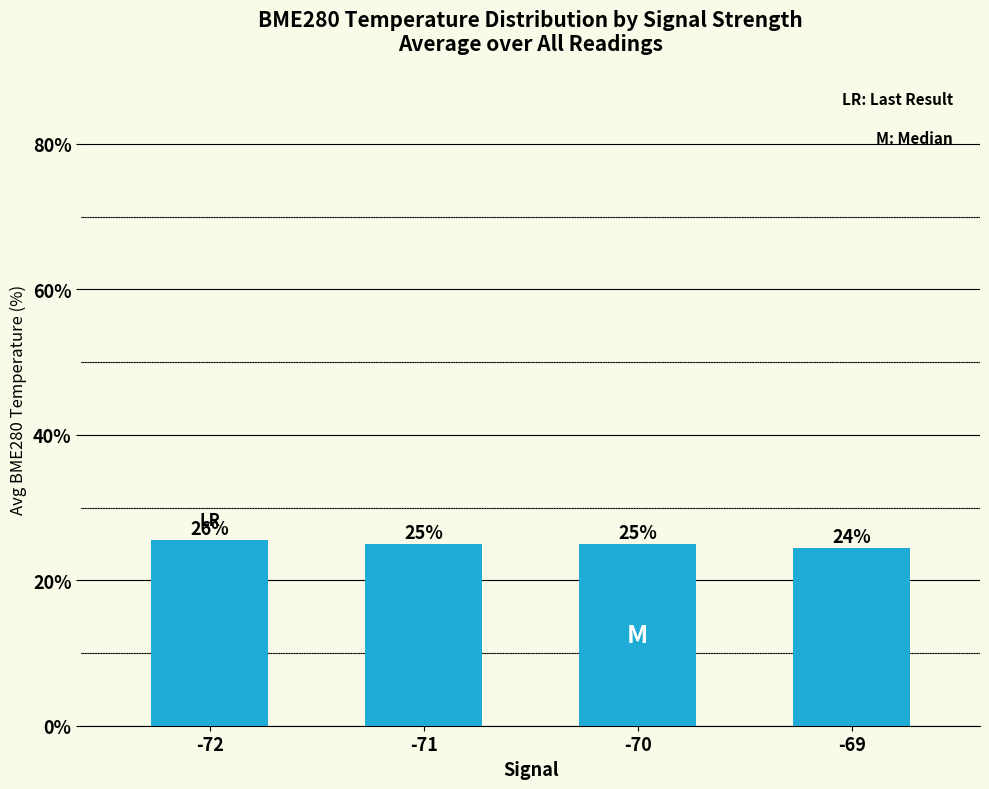

What is the value of the 3rd bar from the left?

25.0